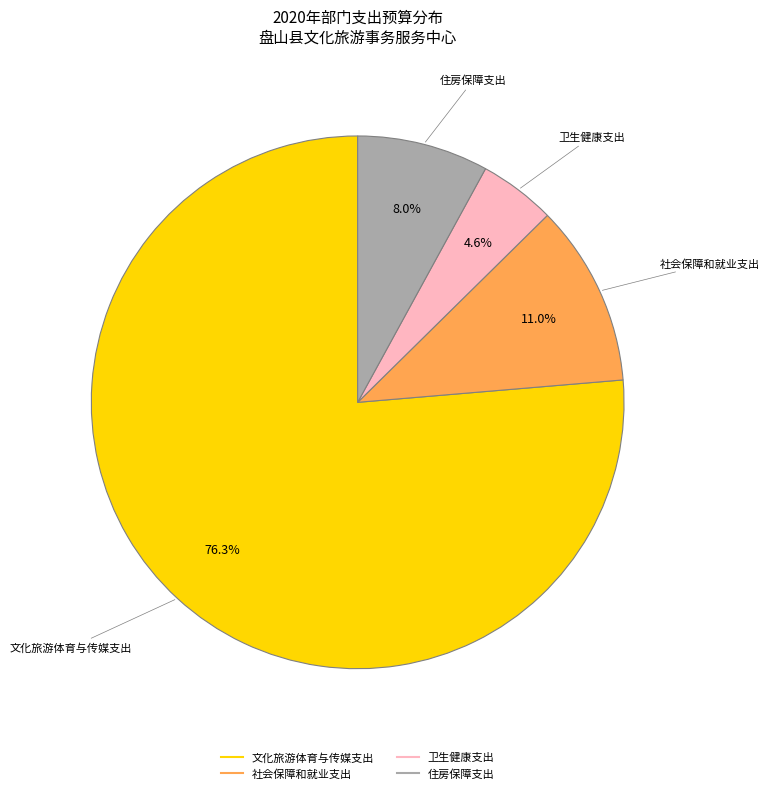

Between 住房保障支出 and 卫生健康支出, which is larger?

住房保障支出